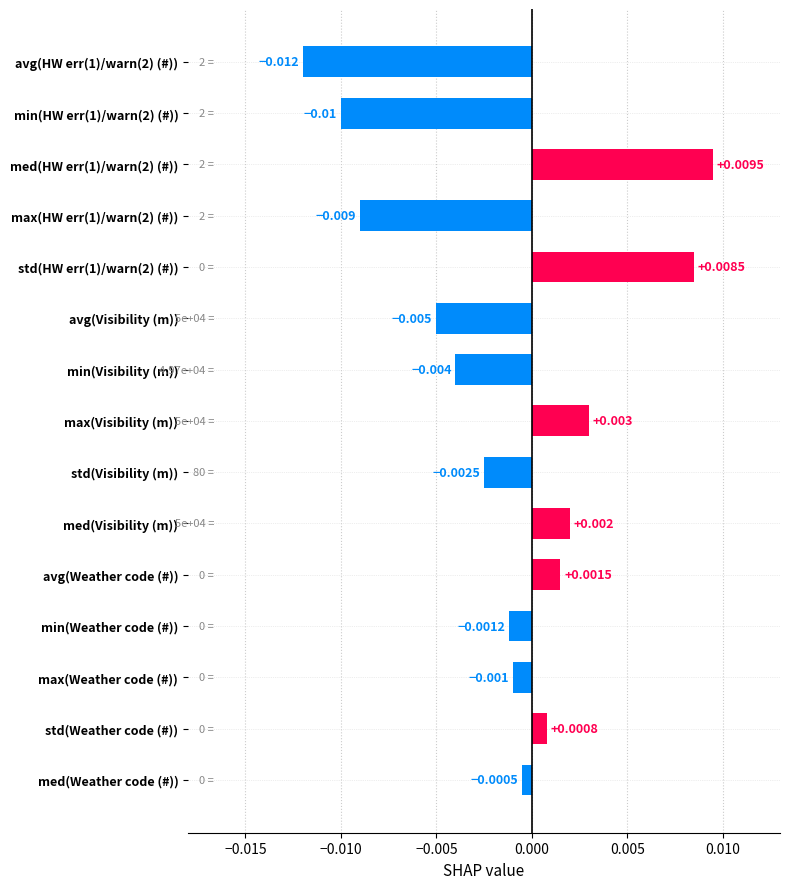

At which label is the value closest to 0?

med(Weather code (#))